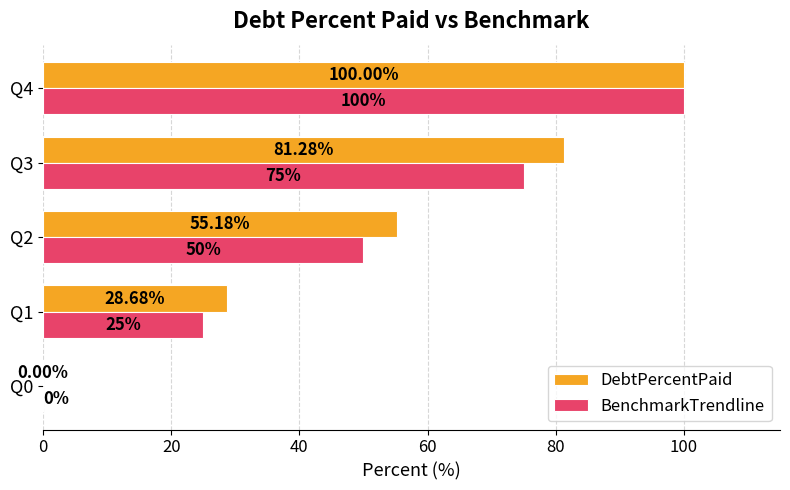

Which series has the largest total across all categories?

DebtPercentPaid